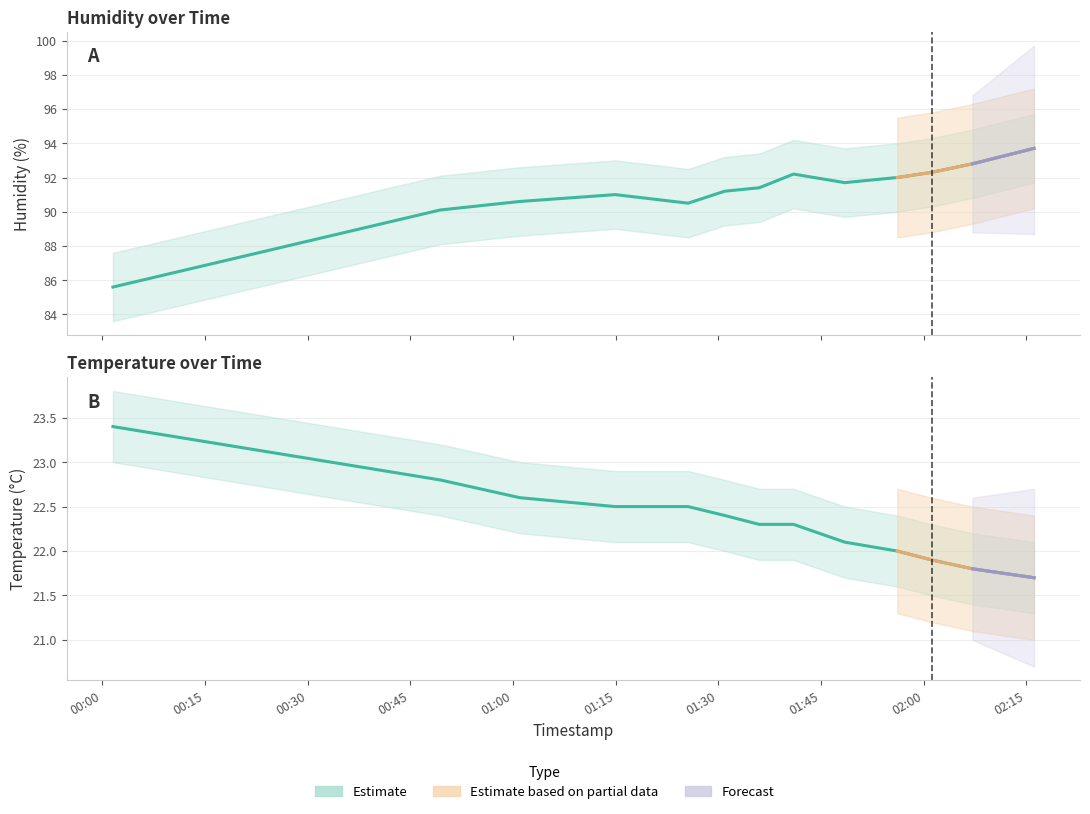

What is the label of the 12th point from the right?

00:49